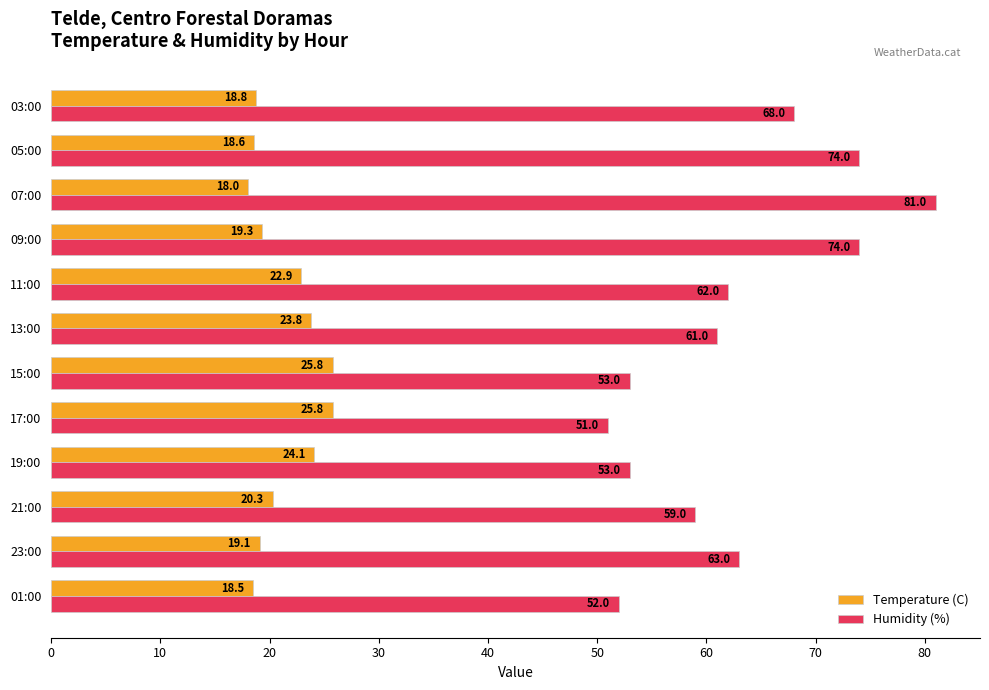

The value of Temperature (C) at 17:00 is 17.3. True or false?

False